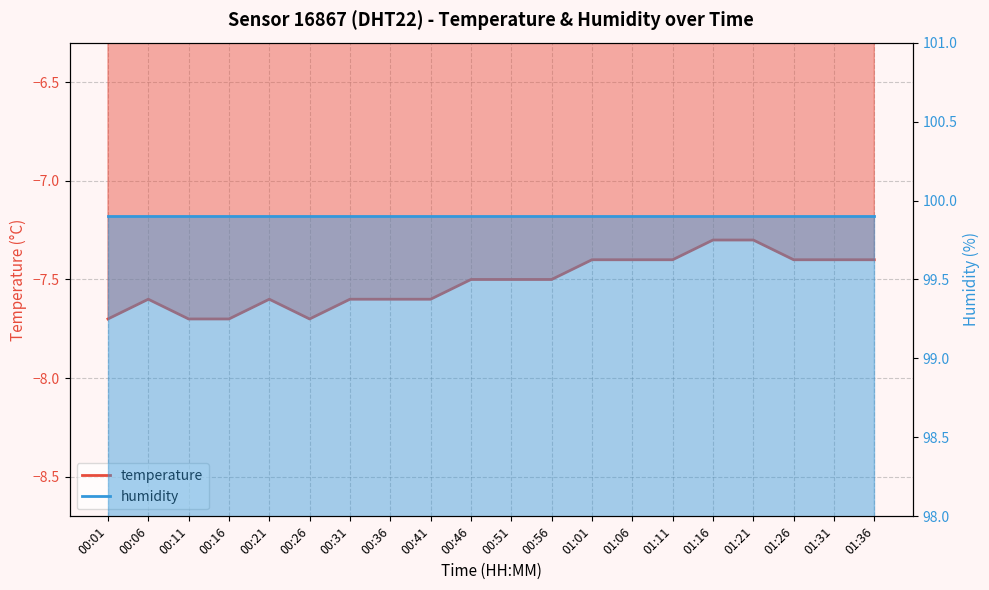

At which category does the chart reach its minimum across all series?

00:01